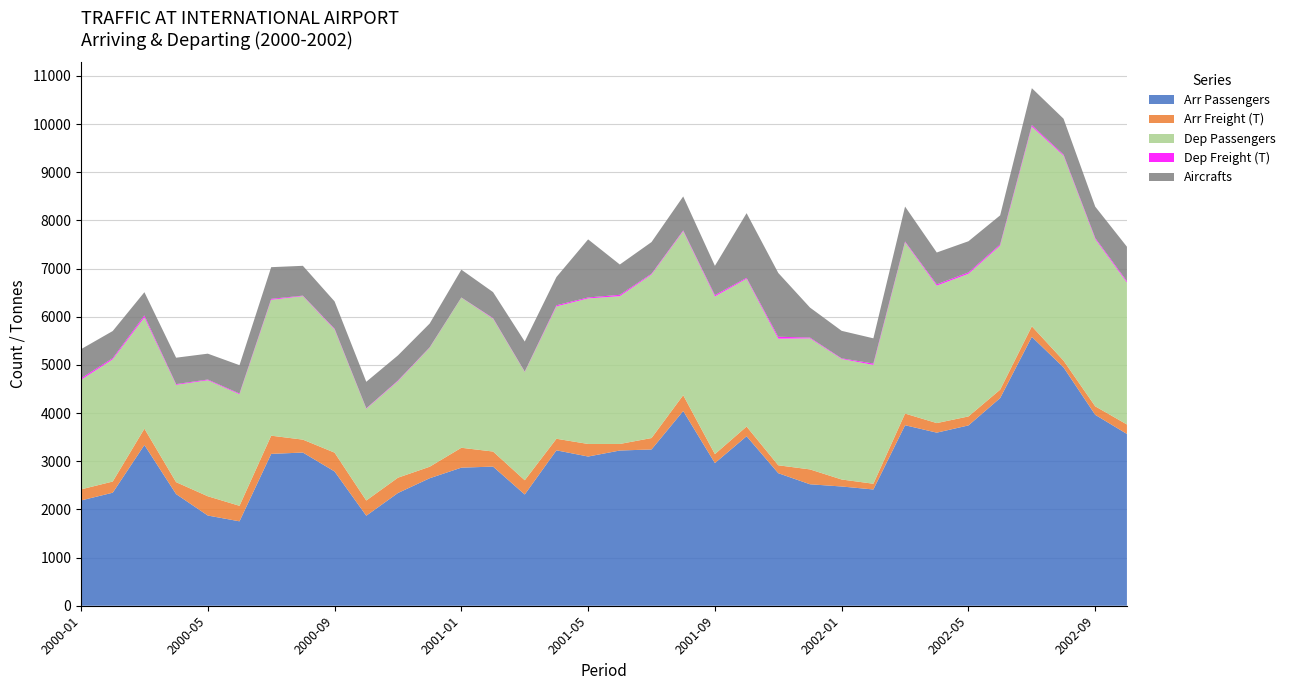

Reading right to left, extract all data points from this chart.

Arr Passengers: 2002-10=3567.0	2002-09=3964.0	2002-08=4949.0	2002-07=5583.0	2002-06=4312.0	2002-05=3744.0	2002-04=3594.0	2002-03=3748.0	2002-02=2414.0	2002-01=2476.0	2001-12=2522.0	2001-11=2752.0	2001-10=3520.0	2001-09=2962.0	2001-08=4043.0	2001-07=3245.0	2001-06=3223.0	2001-05=3098.0	2001-04=3227.0	2001-03=2310.0	2001-02=2889.0	2001-01=2867.0	2000-12=2647.0	2000-11=2341.0	2000-10=1869.0	2000-09=2788.0	2000-08=3181.0	2000-07=3153.0	2000-06=1753.0	2000-05=1873.0	2000-04=2318.0	2000-03=3338.0	2000-02=2347.0	2000-01=2186.0
Arr Freight (T): 2002-10=196.8	2002-09=176.8	2002-08=141.2	2002-07=219.5	2002-06=174.1	2002-05=186.4	2002-04=198.6	2002-03=242.1	2002-02=119.4	2002-01=145.1	2001-12=308.8	2001-11=164.2	2001-10=200.7	2001-09=186.5	2001-08=328.8	2001-07=237.0	2001-06=136.0	2001-05=261.0	2001-04=240.0	2001-03=296.0	2001-02=313.0	2001-01=413.0	2000-12=239.0	2000-11=318.0	2000-10=316.0	2000-09=391.0	2000-08=268.0	2000-07=378.0	2000-06=322.0	2000-05=400.0	2000-04=248.0	2000-03=339.0	2000-02=232.0	2000-01=230.0
Dep Passengers: 2002-10=2948.0	2002-09=3472.0	2002-08=4256.0	2002-07=4147.0	2002-06=2991.0	2002-05=2962.0	2002-04=2854.0	2002-03=3556.0	2002-02=2467.0	2002-01=2503.0	2001-12=2721.0	2001-11=2629.0	2001-10=3068.0	2001-09=3274.0	2001-08=3404.0	2001-07=3395.0	2001-06=3069.0	2001-05=3022.0	2001-04=2748.0	2001-03=2248.0	2001-02=2759.0	2001-01=3117.0	2000-12=2472.0	2000-11=2005.0	2000-10=1905.0	2000-09=2558.0	2000-08=2980.0	2000-07=2821.0	2000-06=2316.0	2000-05=2409.0	2000-04=2020.0	2000-03=2310.0	2000-02=2537.0	2000-01=2275.0
Dep Freight (T): 2002-10=29.0	2002-09=25.0	2002-08=22.4	2002-07=31.1	2002-06=25.8	2002-05=28.7	2002-04=27.9	2002-03=17.9	2002-02=29.1	2002-01=12.6	2001-12=16.6	2001-11=40.4	2001-10=20.4	2001-09=28.1	2001-08=17.6	2001-07=18.0	2001-06=28.0	2001-05=20.0	2001-04=24.0	2001-03=8.0	2001-02=12.0	2001-01=4.0	2000-12=8.0	2000-11=13.0	2000-10=10.0	2000-09=16.0	2000-08=10.0	2000-07=20.0	2000-06=16.0	2000-05=15.0	2000-04=16.0	2000-03=41.0	2000-02=26.0	2000-01=32.0
Aircrafts: 2002-10=714.0	2002-09=649.0	2002-08=744.0	2002-07=766.0	2002-06=603.0	2002-05=647.0	2002-04=660.0	2002-03=724.0	2002-02=523.0	2002-01=571.0	2001-12=623.0	2001-11=1324.0	2001-10=1342.0	2001-09=607.0	2001-08=705.0	2001-07=656.0	2001-06=629.0	2001-05=1206.0	2001-04=586.0	2001-03=624.0	2001-02=539.0	2001-01=577.0	2000-12=493.0	2000-11=521.0	2000-10=550.0	2000-09=566.0	2000-08=619.0	2000-07=658.0	2000-06=588.0	2000-05=537.0	2000-04=548.0	2000-03=482.0	2000-02=562.0	2000-01=604.0